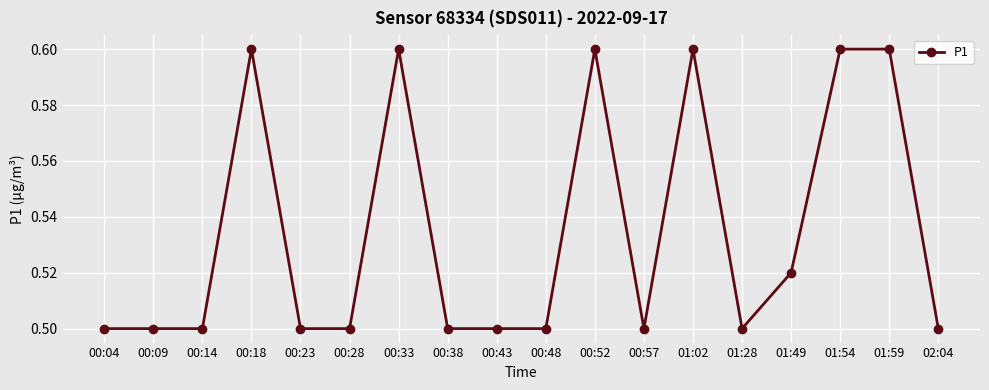

True or false: the data has more than 1 interior local peaks.

True